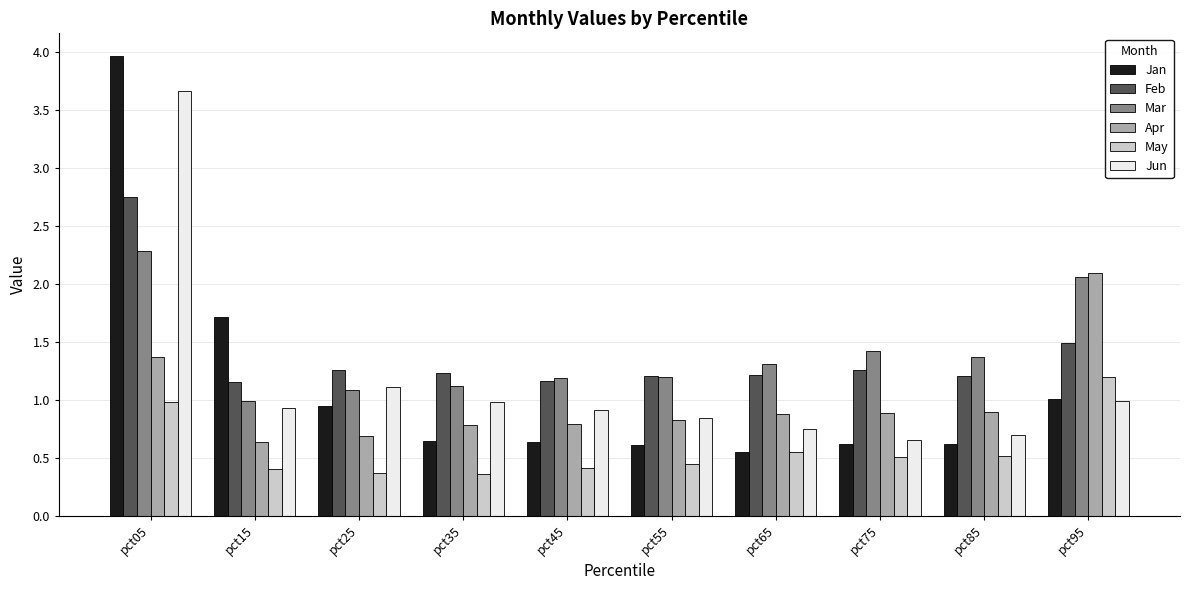

What is the maximum value shown in the chart?

4.0